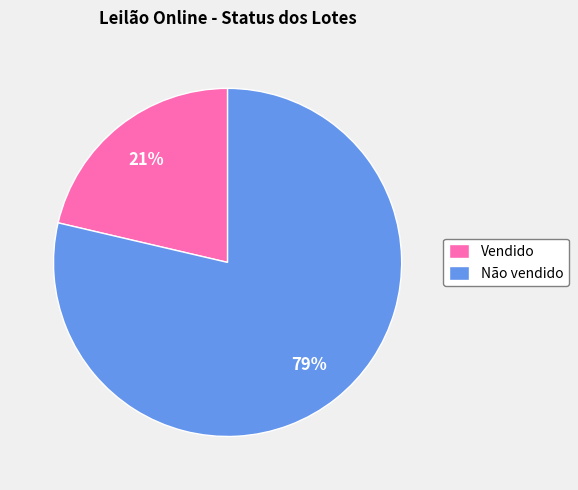

Which slice represents more than half of the pie?

Não vendido